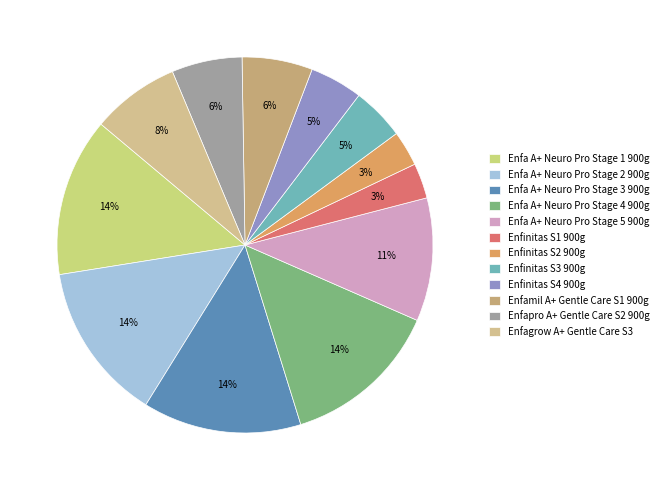

Is there a majority slice in this chart?

No